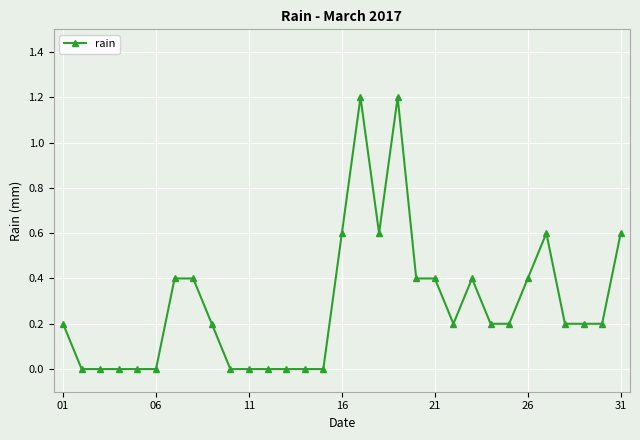

What is the maximum value shown in the chart?

1.2